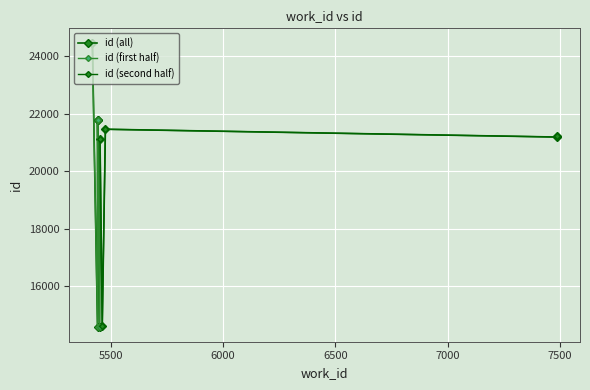

What is the greatest value displayed?

24473